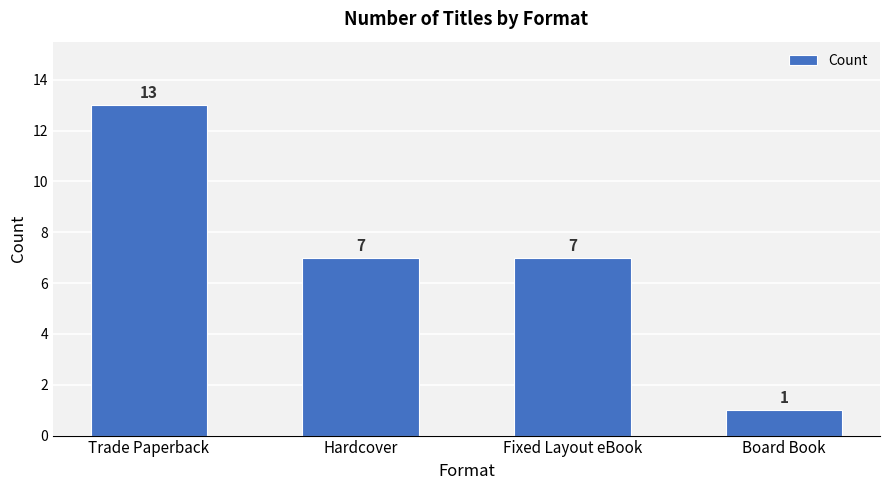

How many values are below 7?

1